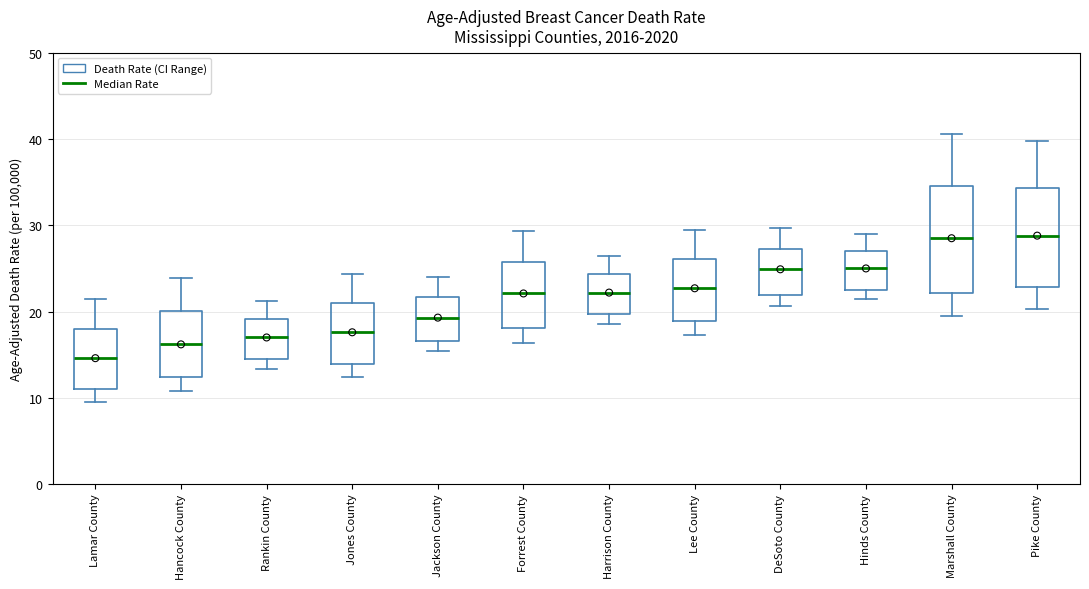

Reading left to right, transcribe this box plot: for each box, give where its median line is, the range the box spans, and where its two whiskers end, as read against the y-axis. The values are not printed on the chart, so give them approximately, as read against the axis.

Lamar County: median 15, box 11 to 18, whiskers 10 to 21
Hancock County: median 16, box 12 to 20, whiskers 11 to 24
Rankin County: median 17, box 14 to 19, whiskers 13 to 21
Jones County: median 18, box 14 to 21, whiskers 12 to 24
Jackson County: median 19, box 17 to 22, whiskers 15 to 24
Forrest County: median 22, box 18 to 26, whiskers 16 to 29
Harrison County: median 22, box 20 to 24, whiskers 19 to 26
Lee County: median 23, box 19 to 26, whiskers 17 to 29
DeSoto County: median 25, box 22 to 27, whiskers 21 to 30
Hinds County: median 25, box 23 to 27, whiskers 22 to 29
Marshall County: median 29, box 22 to 35, whiskers 20 to 41
Pike County: median 29, box 23 to 34, whiskers 20 to 40